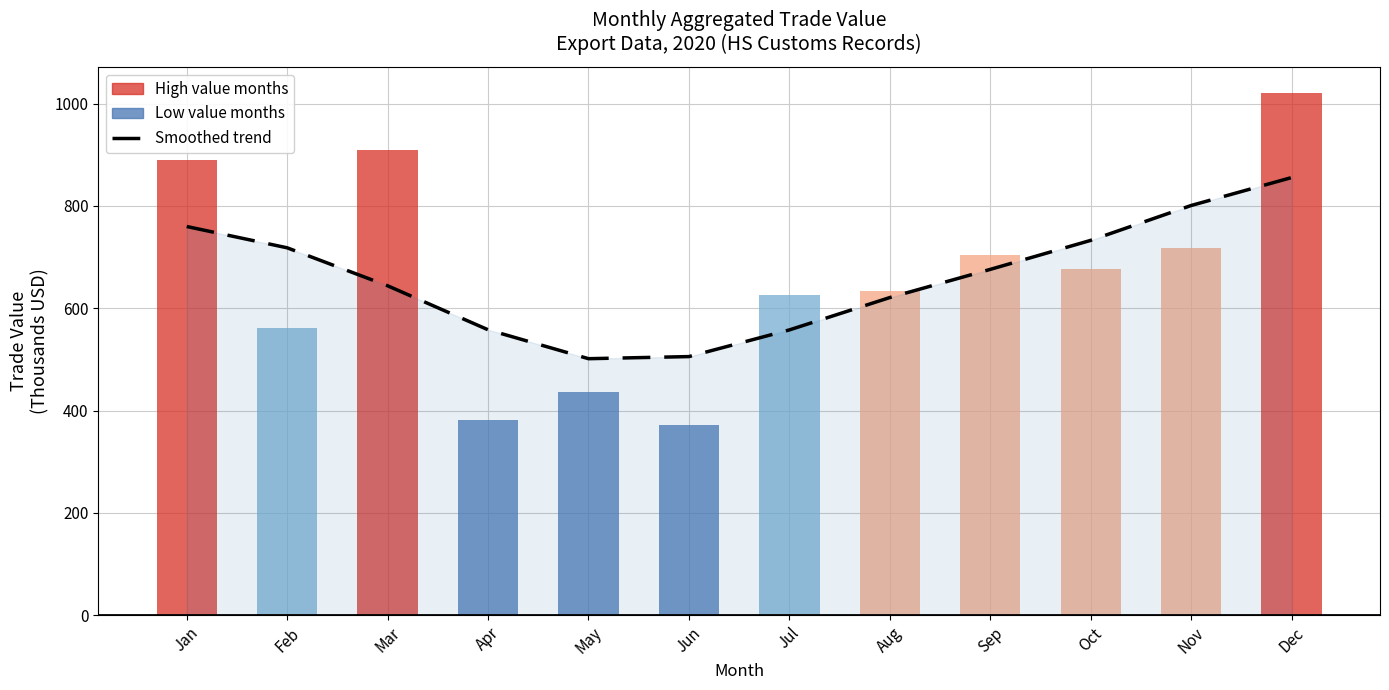

At which label does Monthly Trade Value reach its peak?

Dec